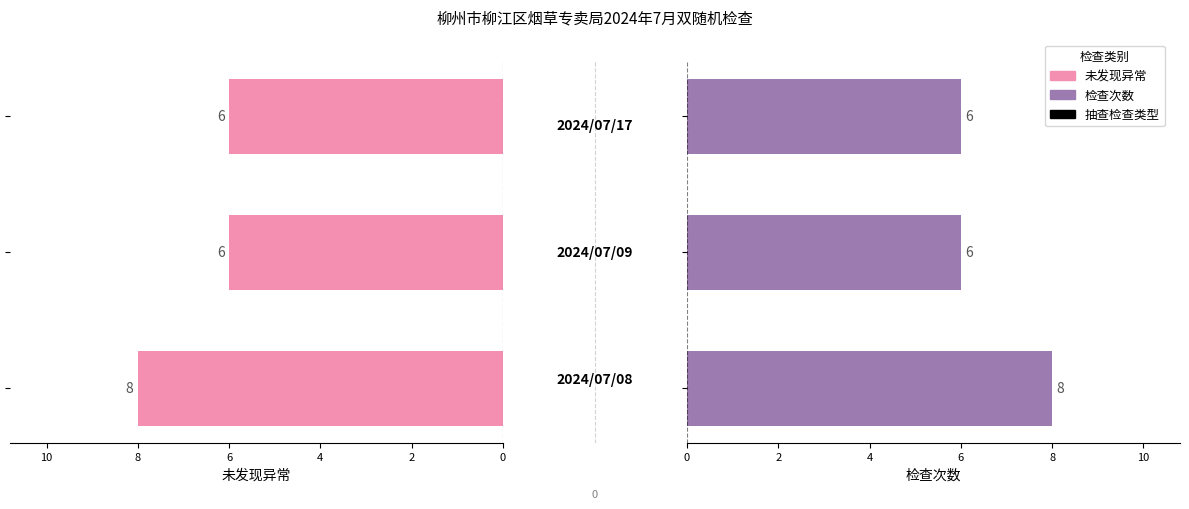

Between 0 and 2, which series saw the biggest shift?

未发现异常